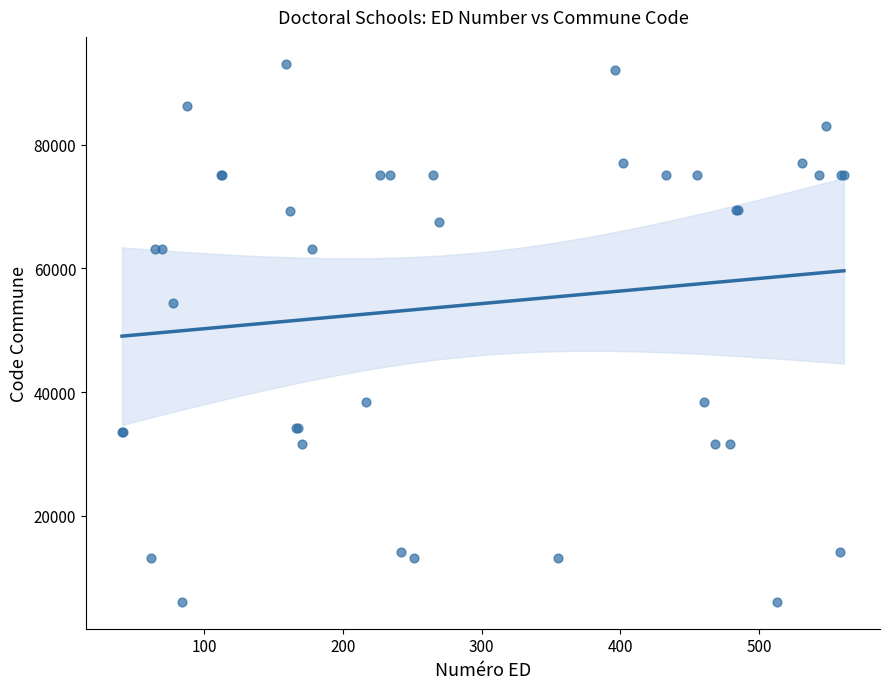

What Y value in the scatter plot is closest to 49577?

54395